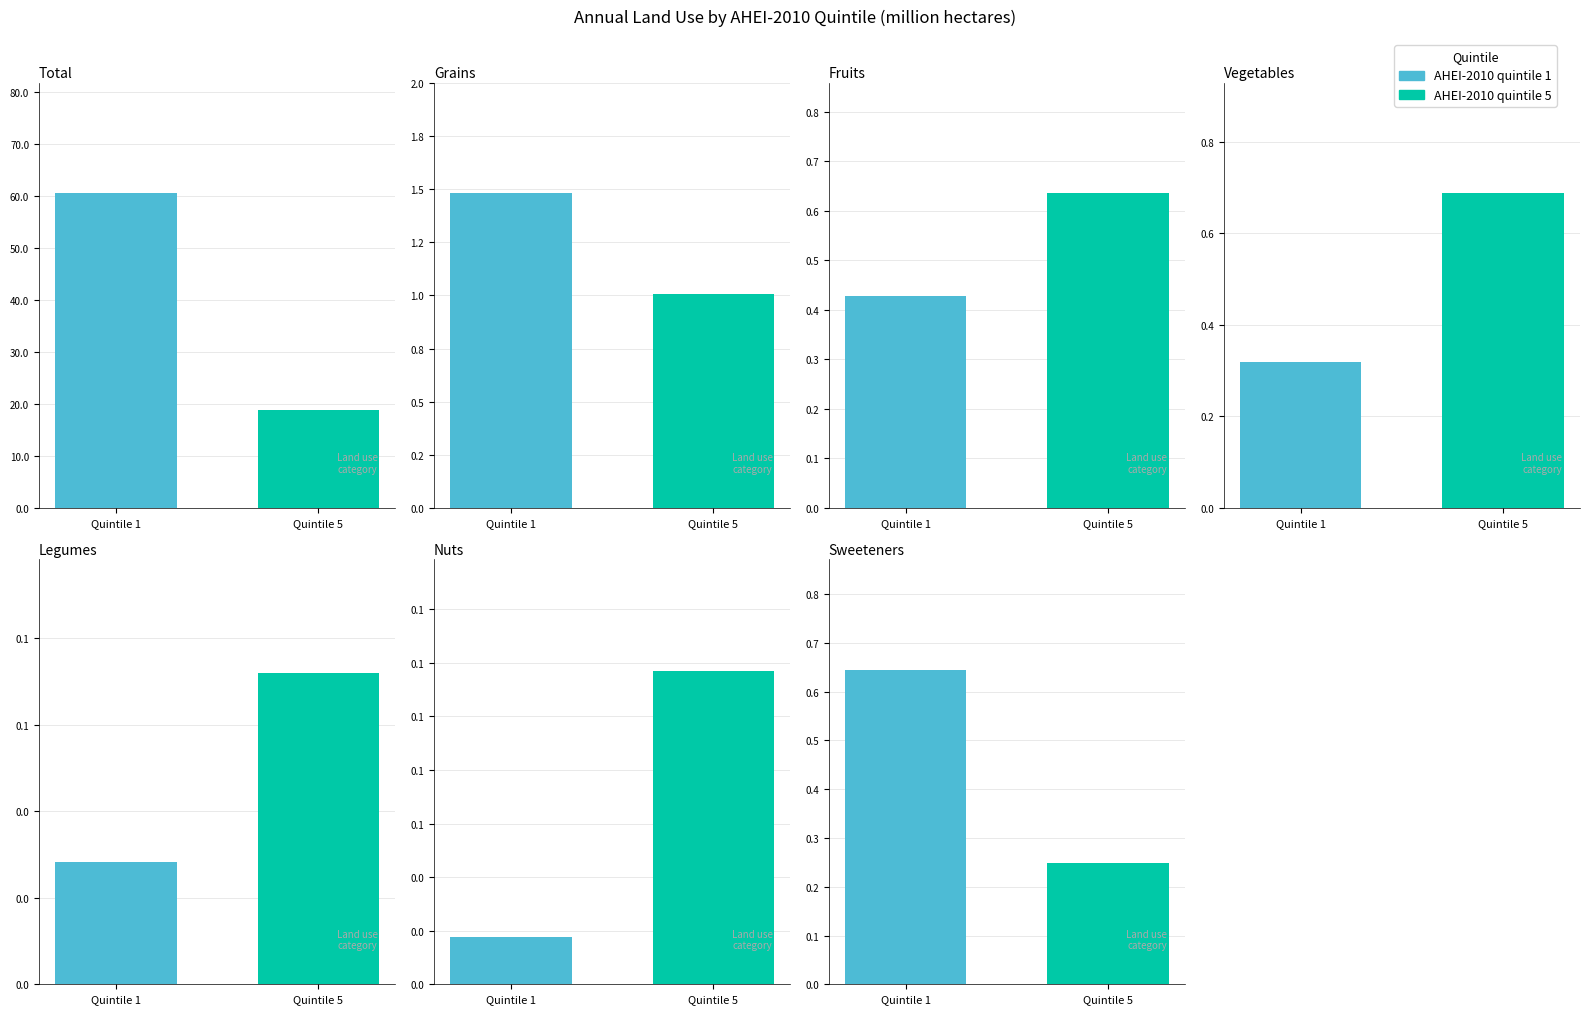

Are the bars horizontal?

No